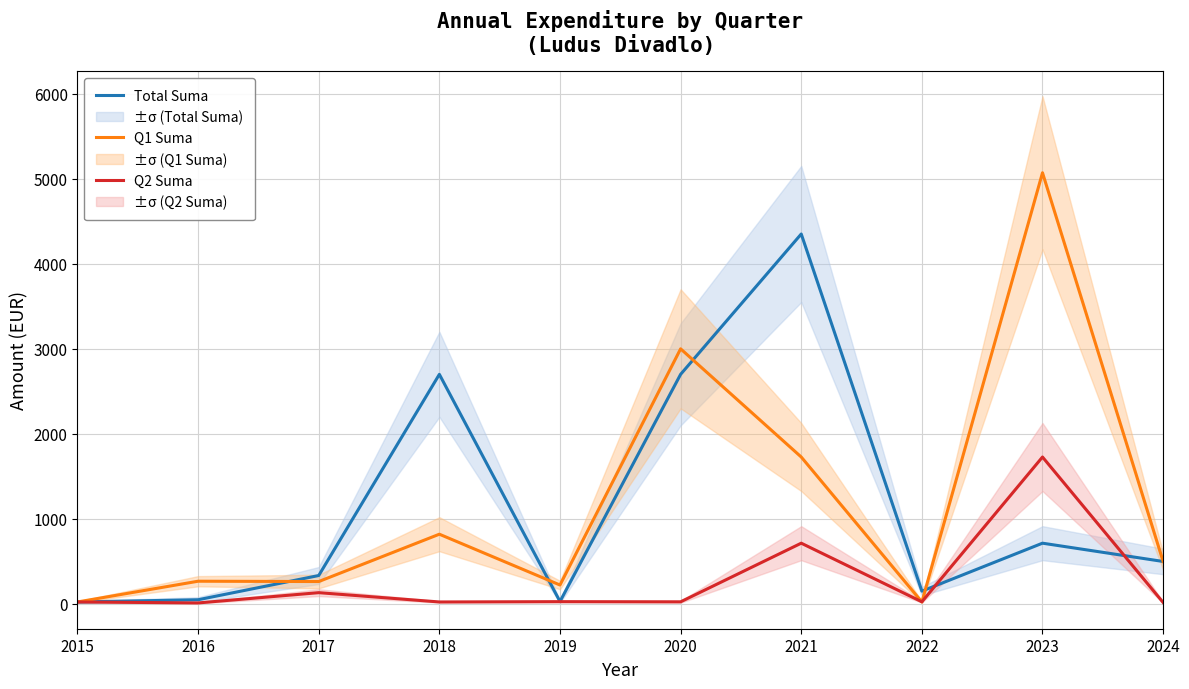

Which series has the widest spread of values?

Q1 Suma